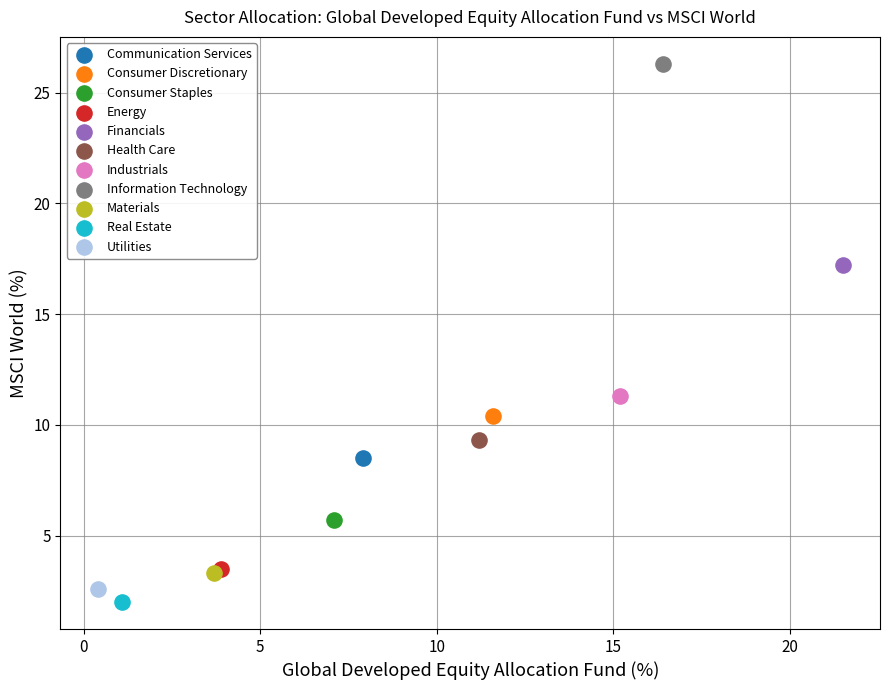

What are all the series names shown in the legend?

Communication Services, Consumer Discretionary, Consumer Staples, Energy, Financials, Health Care, Industrials, Information Technology, Materials, Real Estate, Utilities